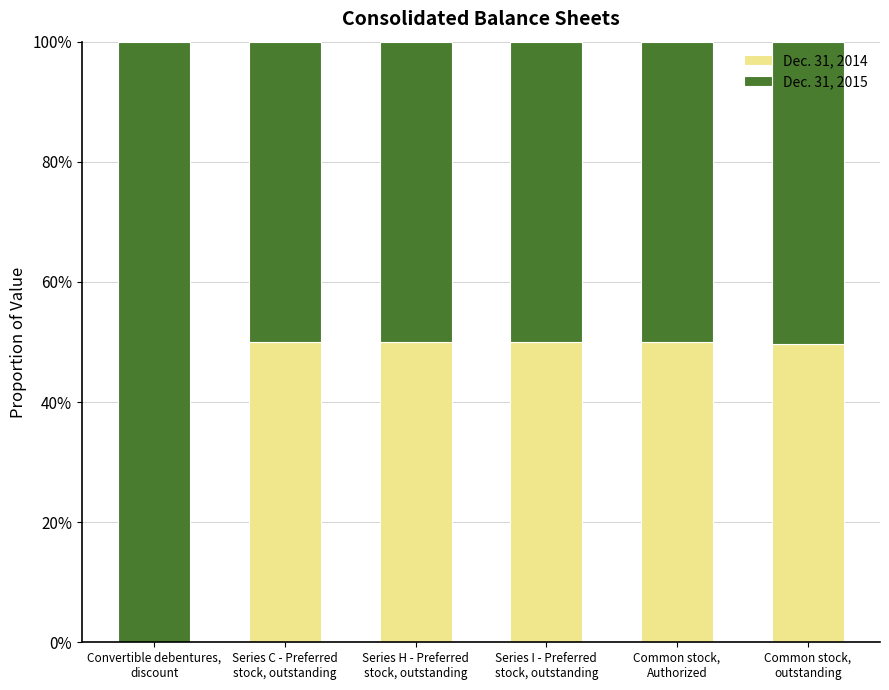

What are all the series names shown in the legend?

Dec. 31, 2014, Dec. 31, 2015